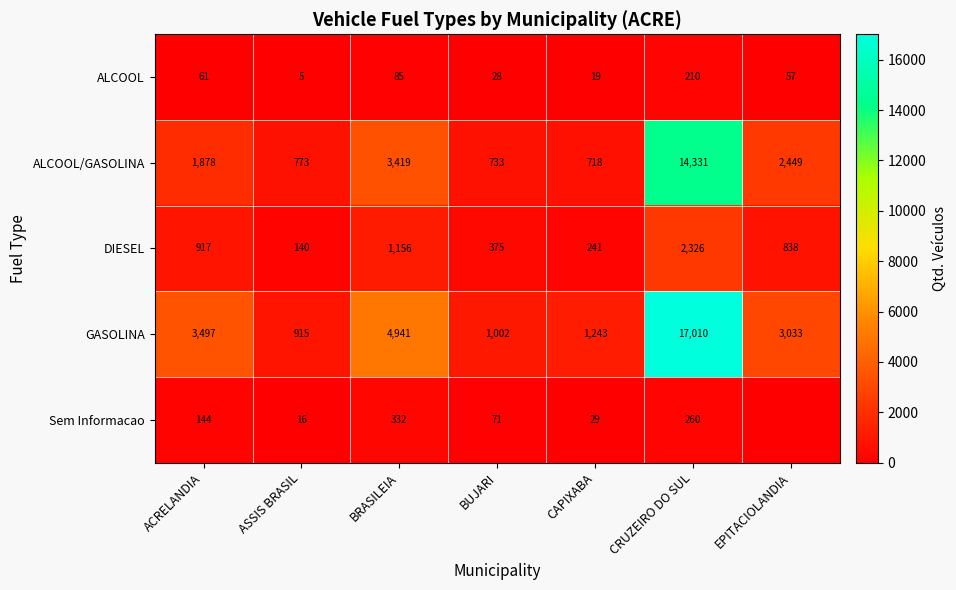

What is the spread (max minus min) of values at ASSIS BRASIL?

910